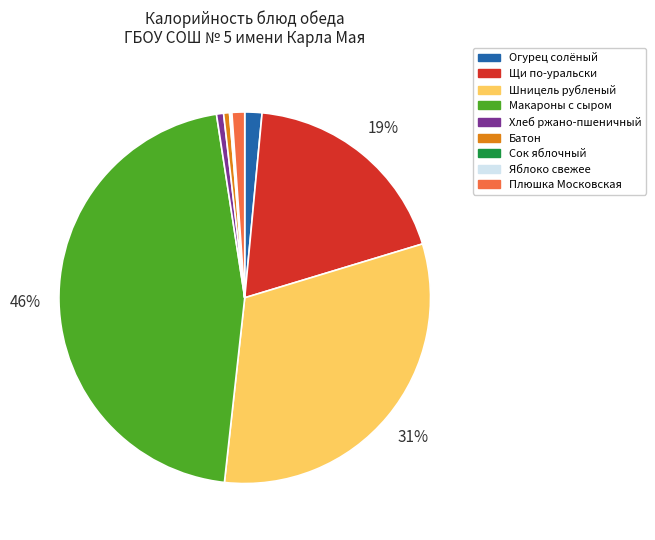

Does Огурец солёный account for over 50% of the chart?

No